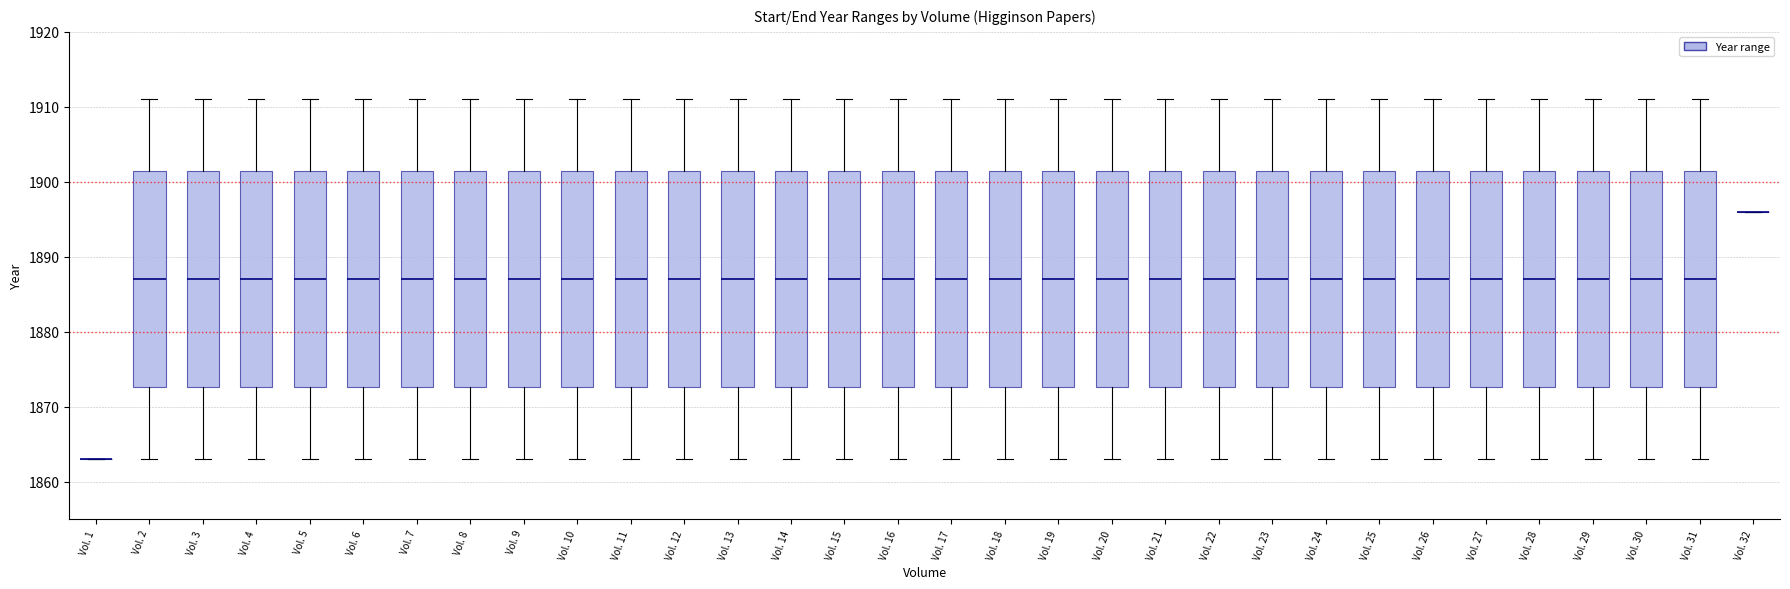

Reading left to right, transcribe this box plot: for each box, give where its median line is, the range the box spans, and where its two whiskers end, as read against the y-axis. The values are not printed on the chart, so give them approximately, as read against the axis.

Vol. 1: box collapsed to a line at 1863, whiskers 1863 to 1863
Vol. 2: median 1887, box 1873 to 1901, whiskers 1863 to 1911
Vol. 3: median 1887, box 1873 to 1901, whiskers 1863 to 1911
Vol. 4: median 1887, box 1873 to 1901, whiskers 1863 to 1911
Vol. 5: median 1887, box 1873 to 1901, whiskers 1863 to 1911
Vol. 6: median 1887, box 1873 to 1901, whiskers 1863 to 1911
Vol. 7: median 1887, box 1873 to 1901, whiskers 1863 to 1911
Vol. 8: median 1887, box 1873 to 1901, whiskers 1863 to 1911
Vol. 9: median 1887, box 1873 to 1901, whiskers 1863 to 1911
Vol. 10: median 1887, box 1873 to 1901, whiskers 1863 to 1911
Vol. 11: median 1887, box 1873 to 1901, whiskers 1863 to 1911
Vol. 12: median 1887, box 1873 to 1901, whiskers 1863 to 1911
Vol. 13: median 1887, box 1873 to 1901, whiskers 1863 to 1911
Vol. 14: median 1887, box 1873 to 1901, whiskers 1863 to 1911
Vol. 15: median 1887, box 1873 to 1901, whiskers 1863 to 1911
Vol. 16: median 1887, box 1873 to 1901, whiskers 1863 to 1911
Vol. 17: median 1887, box 1873 to 1901, whiskers 1863 to 1911
Vol. 18: median 1887, box 1873 to 1901, whiskers 1863 to 1911
Vol. 19: median 1887, box 1873 to 1901, whiskers 1863 to 1911
Vol. 20: median 1887, box 1873 to 1901, whiskers 1863 to 1911
Vol. 21: median 1887, box 1873 to 1901, whiskers 1863 to 1911
Vol. 22: median 1887, box 1873 to 1901, whiskers 1863 to 1911
Vol. 23: median 1887, box 1873 to 1901, whiskers 1863 to 1911
Vol. 24: median 1887, box 1873 to 1901, whiskers 1863 to 1911
Vol. 25: median 1887, box 1873 to 1901, whiskers 1863 to 1911
Vol. 26: median 1887, box 1873 to 1901, whiskers 1863 to 1911
Vol. 27: median 1887, box 1873 to 1901, whiskers 1863 to 1911
Vol. 28: median 1887, box 1873 to 1901, whiskers 1863 to 1911
Vol. 29: median 1887, box 1873 to 1901, whiskers 1863 to 1911
Vol. 30: median 1887, box 1873 to 1901, whiskers 1863 to 1911
Vol. 31: median 1887, box 1873 to 1901, whiskers 1863 to 1911
Vol. 32: box collapsed to a line at 1896, whiskers 1896 to 1896